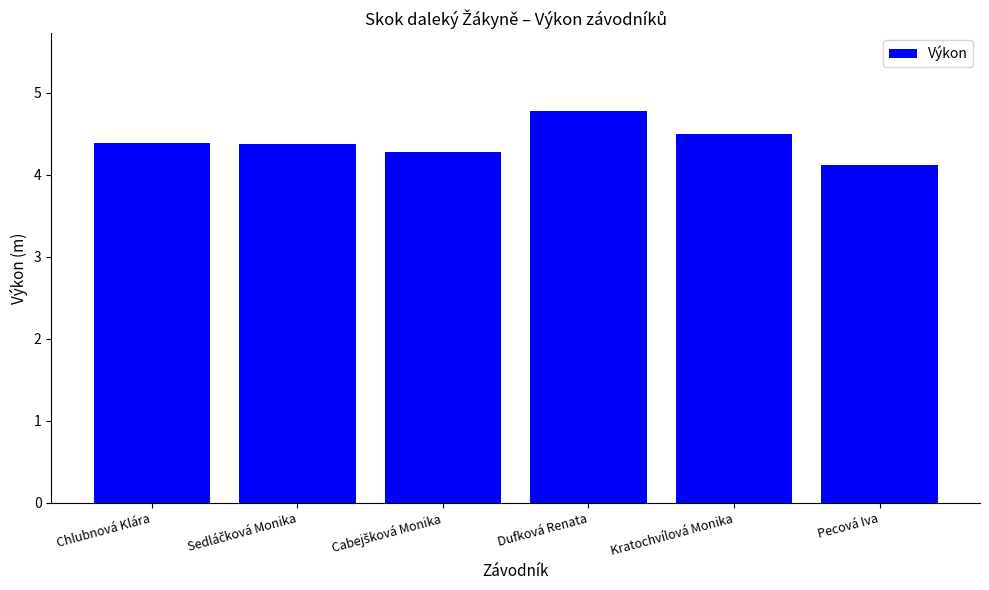

What is the sum of all values?

26.4